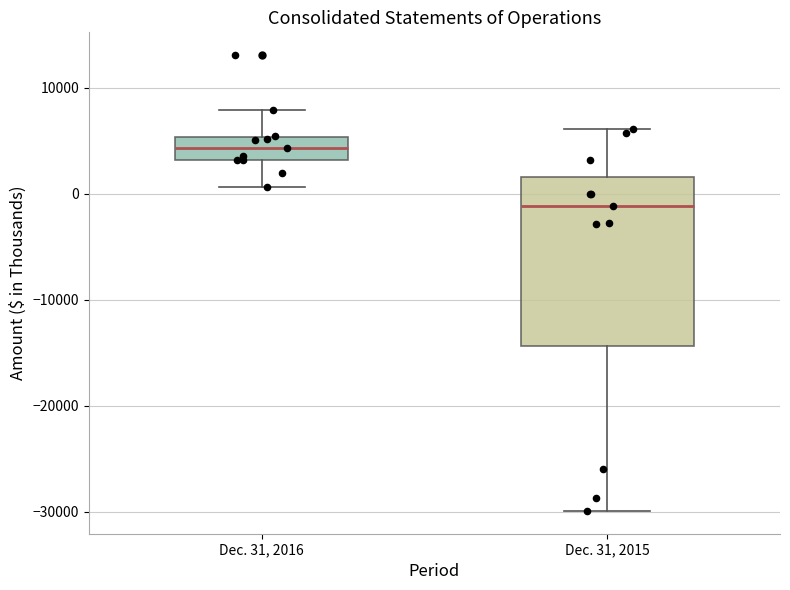

Reading left to right, read every box against the y-axis: the position of its median line, the range the box covers, and the ends of its whiskers. The values are not printed on the chart, so give them approximately, as read against the axis.

Dec. 31, 2016: median 4000, box 3000 to 5000, whiskers 1000 to 8000
Dec. 31, 2015: median -1000, box -14000 to 2000, whiskers -30000 to 6000